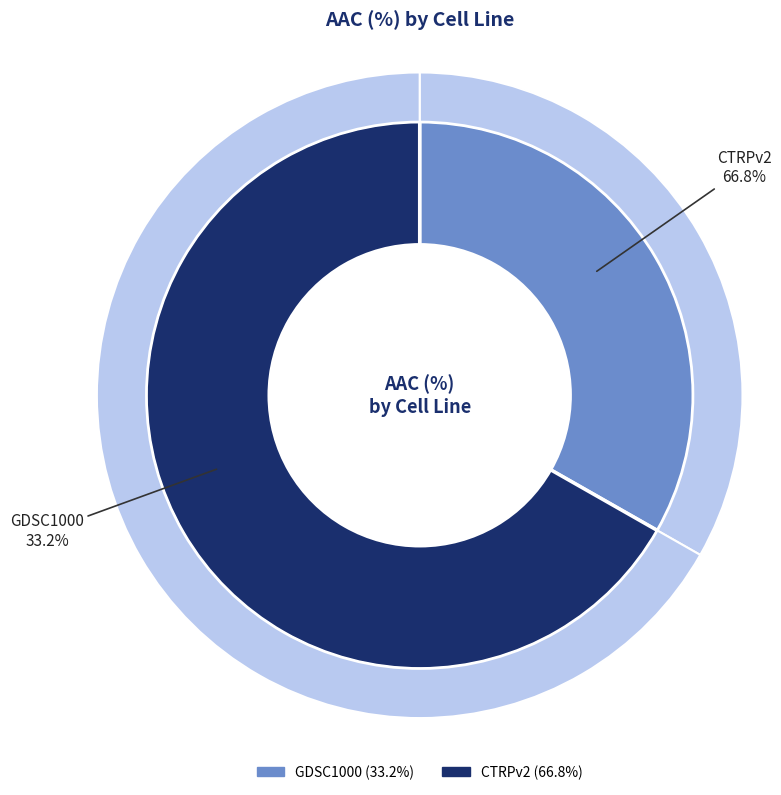

Which category has the smallest portion of the pie?

GDSC1000